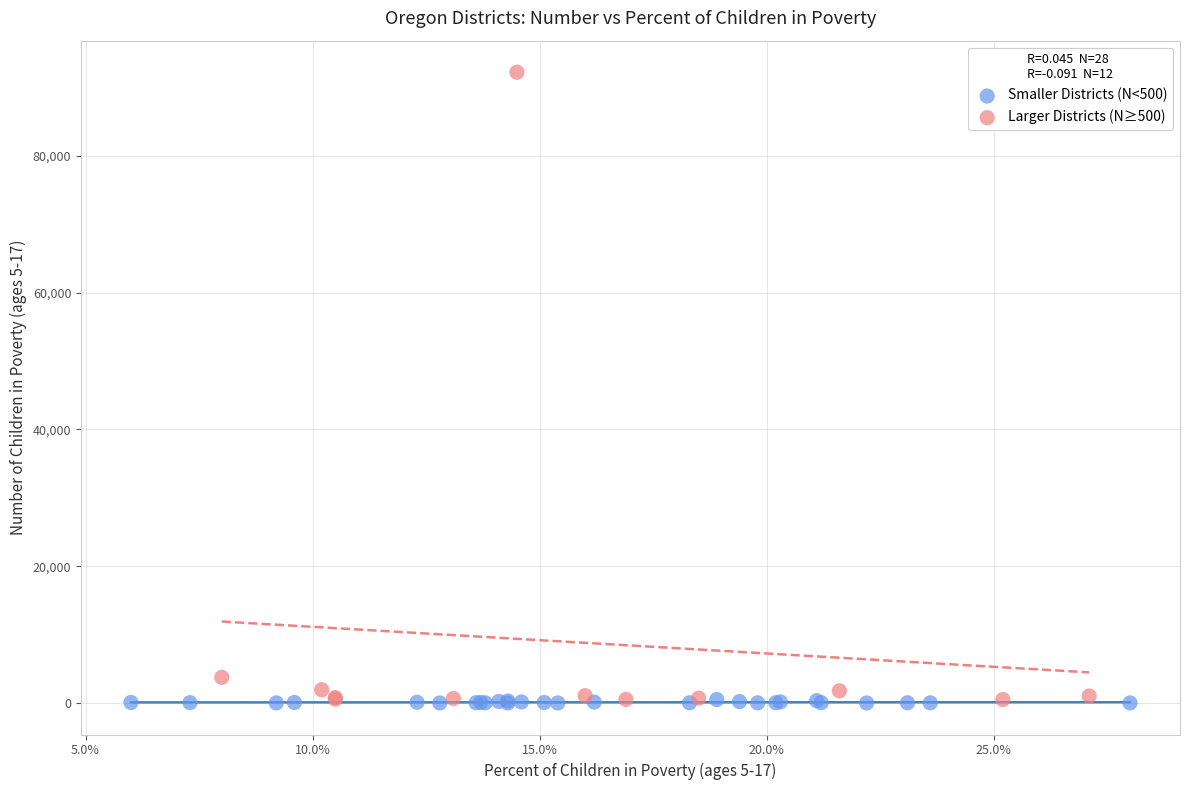

Which series has the largest Y range (max minus min)?

Larger Districts (N≥500)